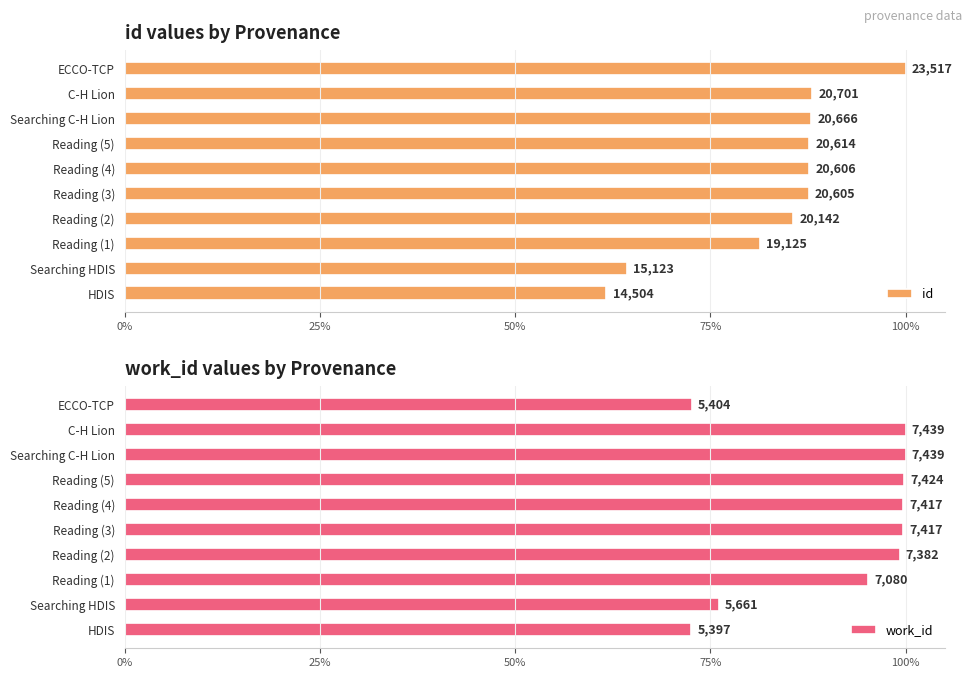

What are all the series names shown in the legend?

id, work_id